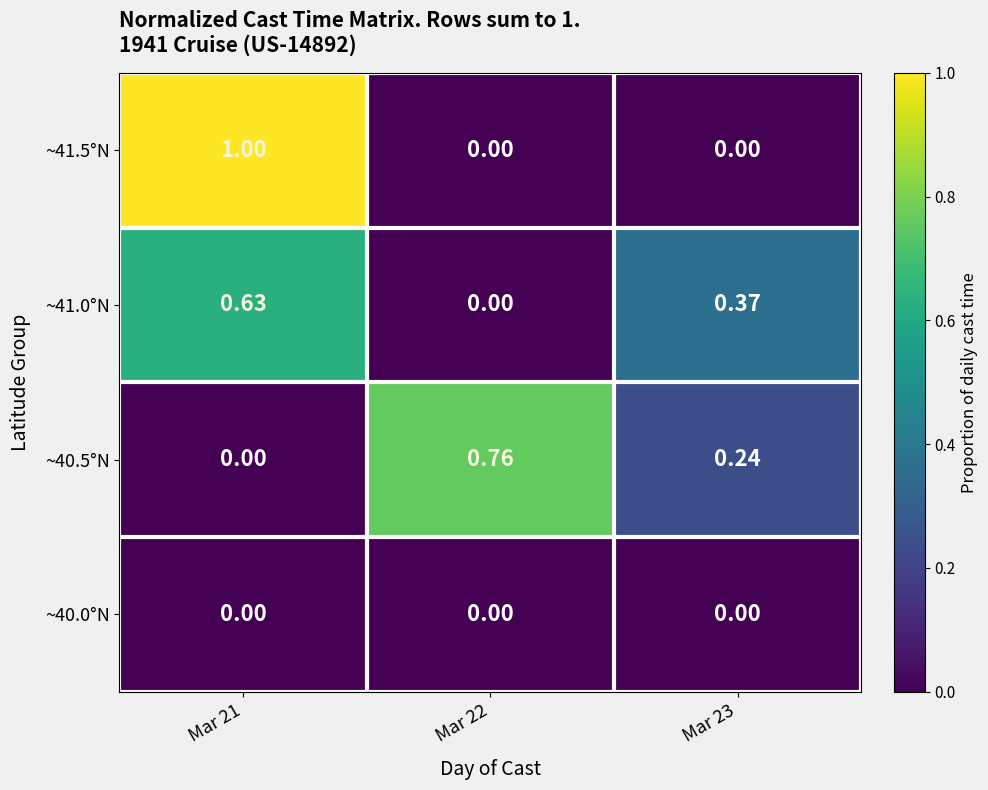

Is the value of ~41.5°N at Mar 21 greater than the value of ~41.0°N at Mar 23?

Yes